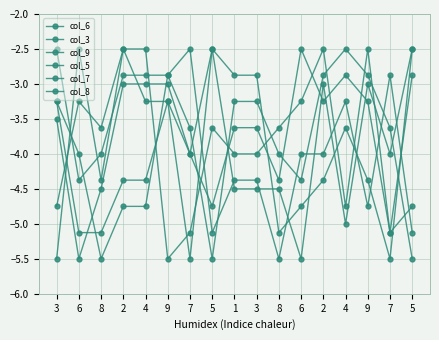

True or false: col_8 has a value of -1.8 at 4.

False